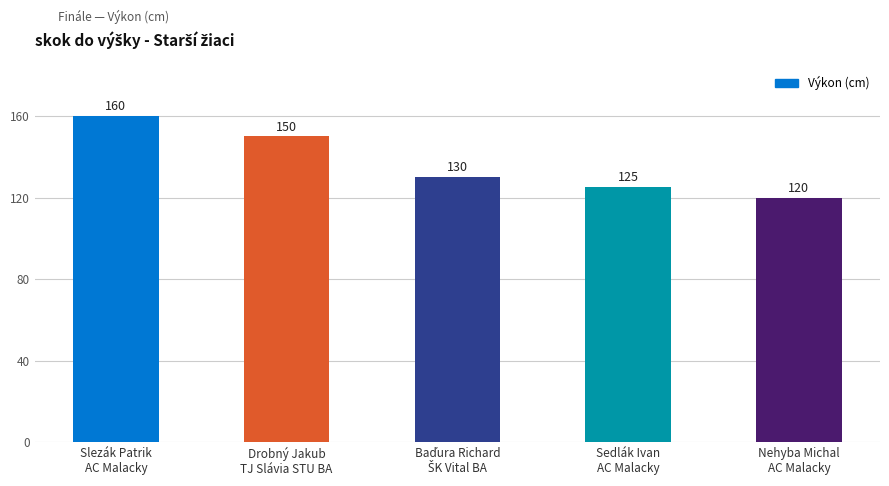

True or false: the data shows 160 at Slezák Patrik
AC Malacky.

True